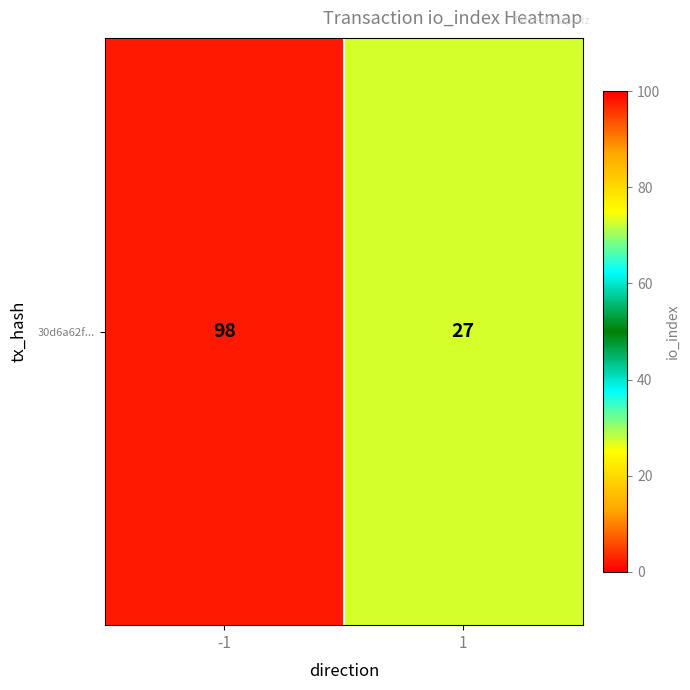

What is the change in value from -1 to 1?

-71